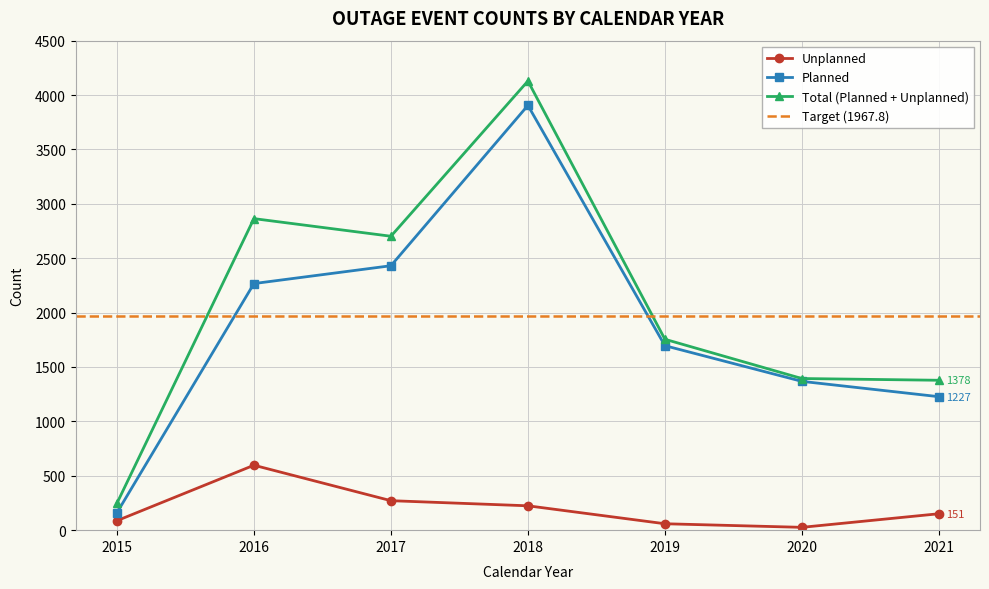

What is the difference between the maximum and minimum values in the Unplanned series?

571